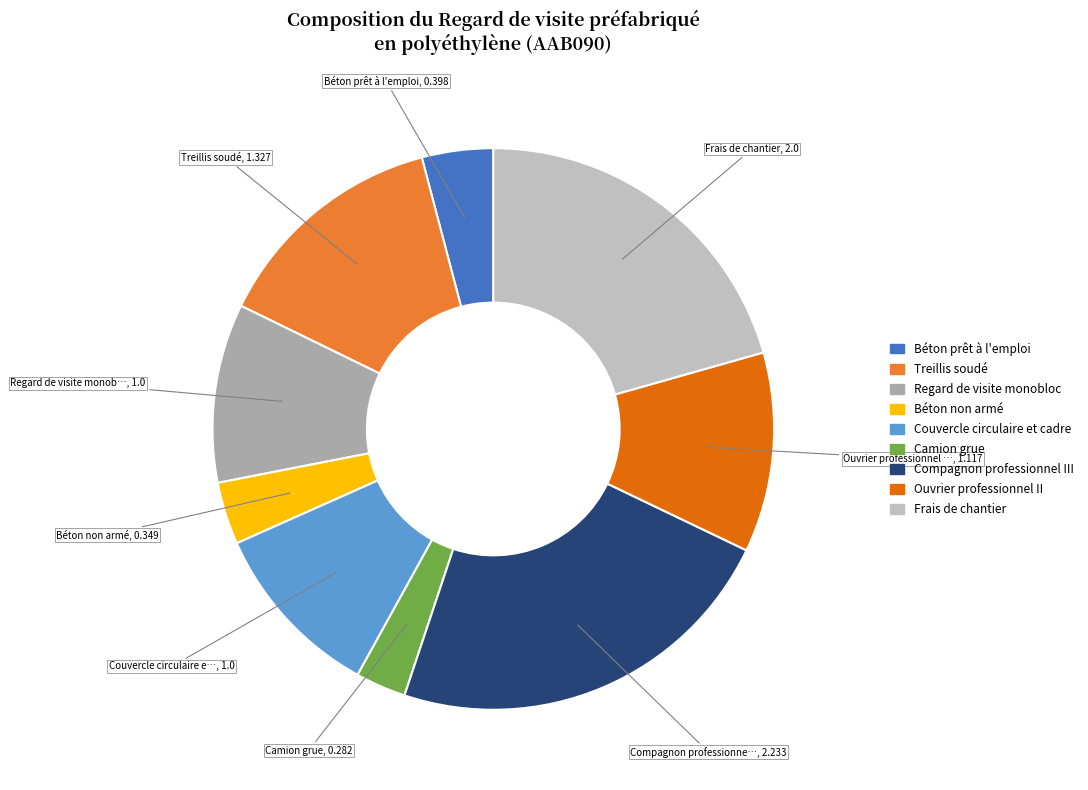

What is the ratio of the value at Béton non armé to the value at Compagnon professionnel III?

0.2